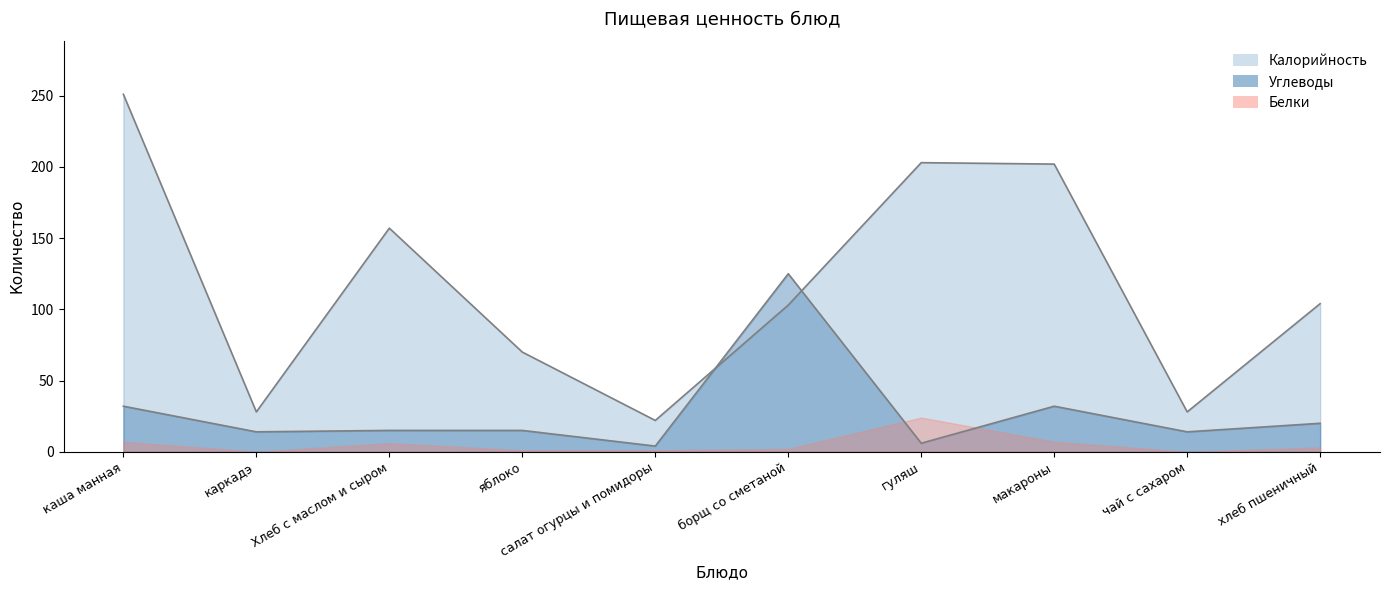

At how many categories does at least one series exceed 24?

9